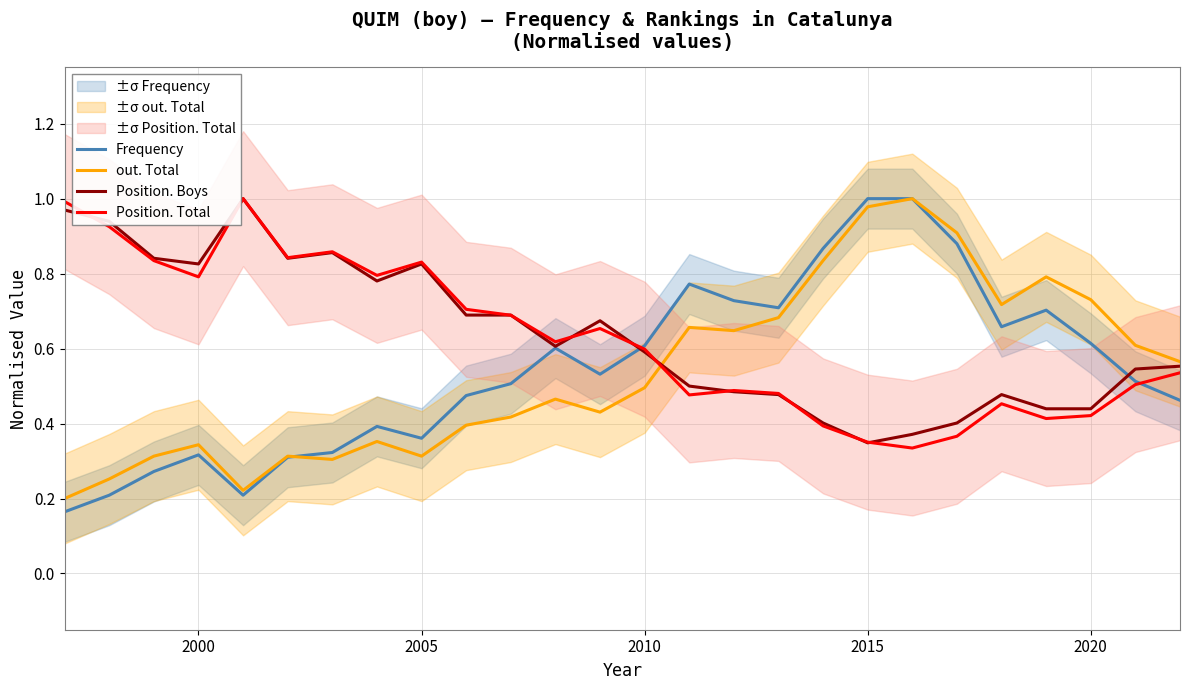

Does the chart have visible grid lines?

Yes